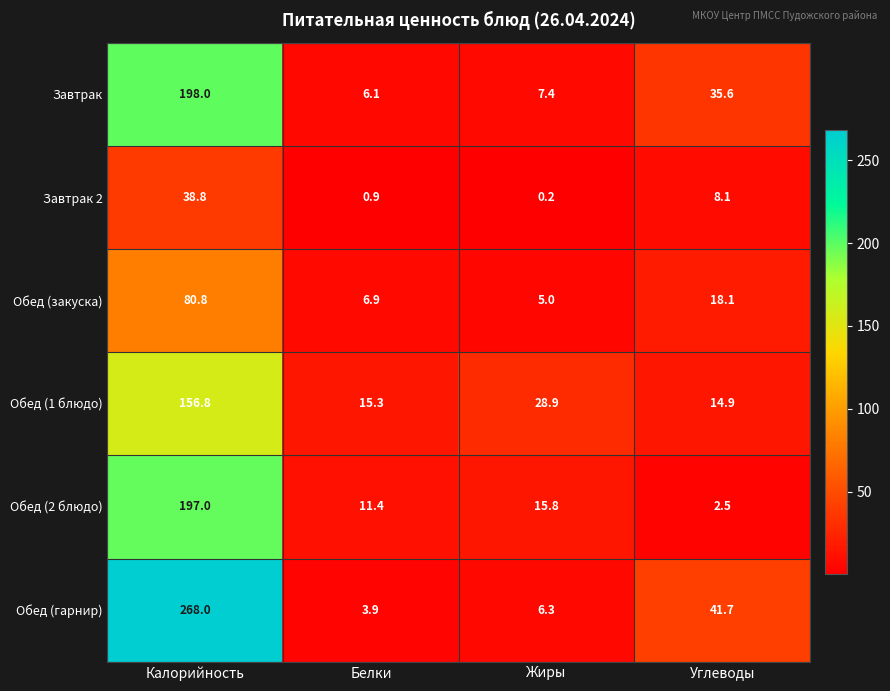

Which series has the widest spread of values?

Обед (гарнир)